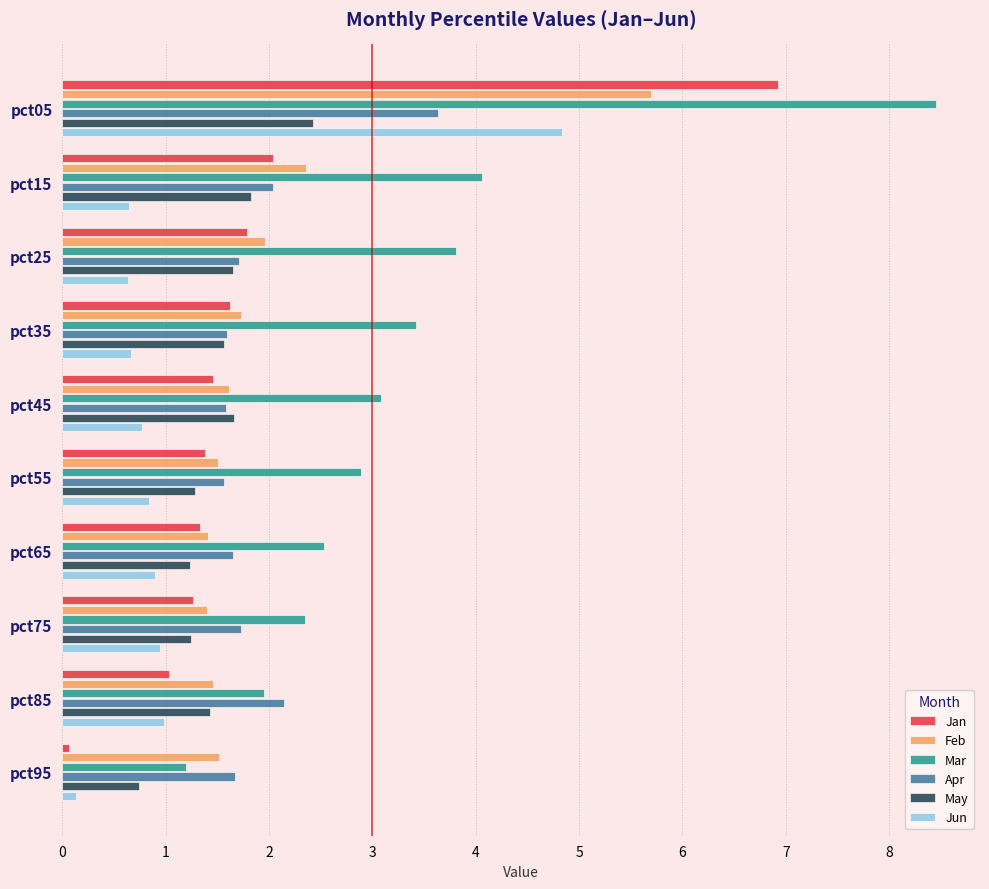

What is the highest value of the Apr series?

3.6